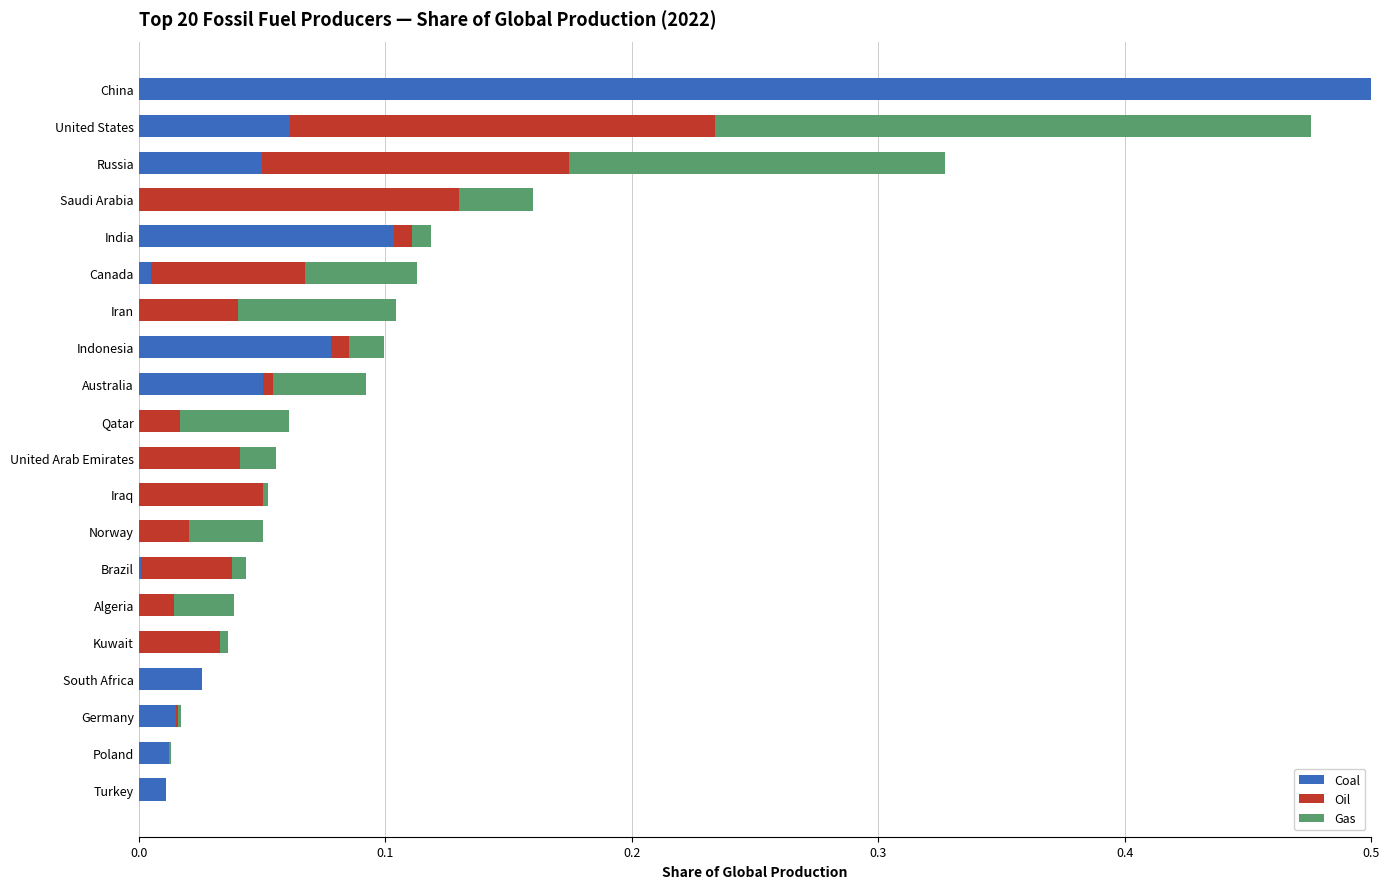

The Gas series shows 0.1 at United States. True or false?

False